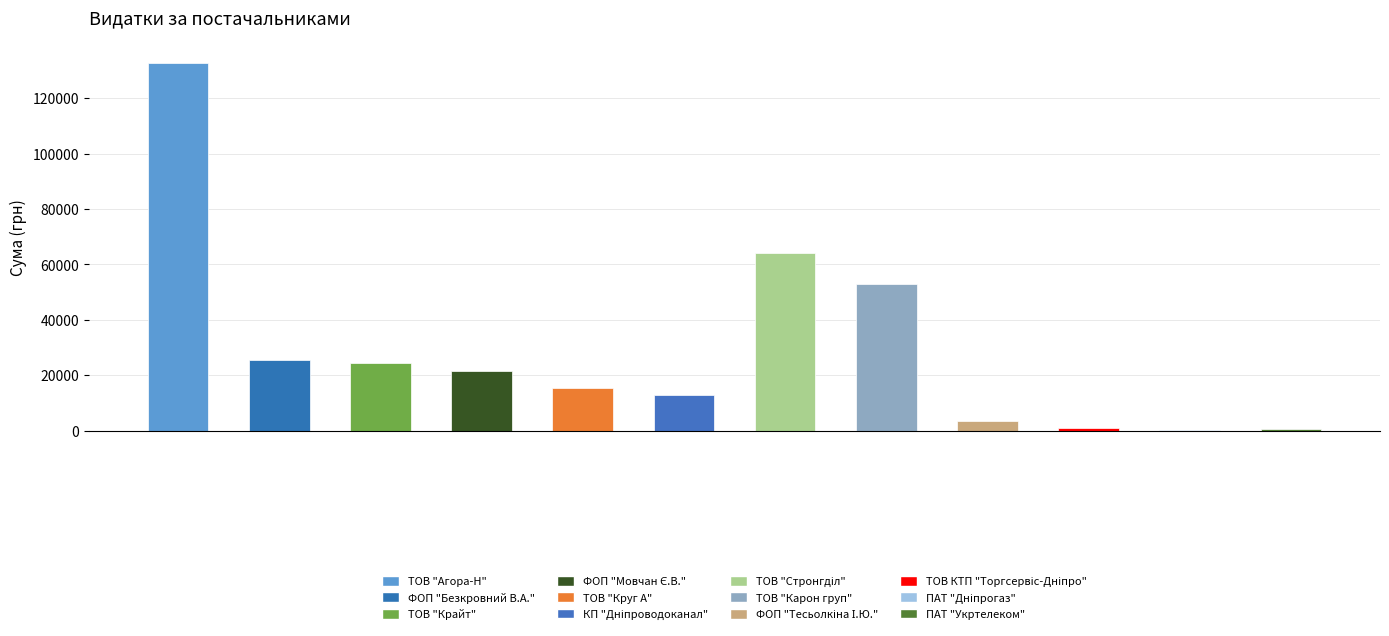

Reading left to right, list all the values displayed in this chart.

132892.1	25518.6	24282.5	21708.3	15543.4	12890.0	64293.0	52936.8	3387.1	1100.7	179.0	464.0